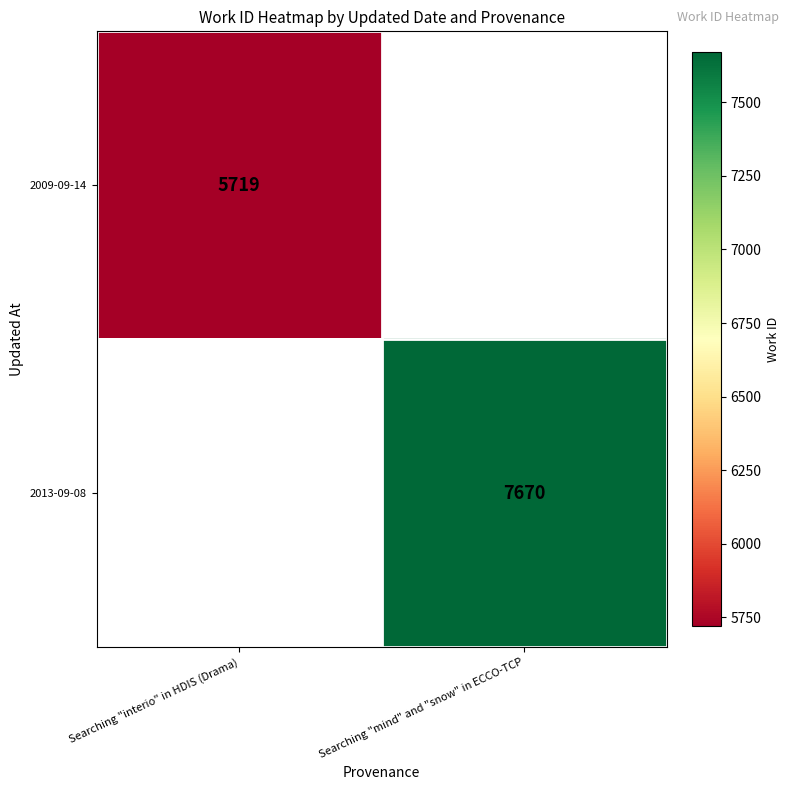

Is it true that 2013-09-08 equals 1673 at Searching "mind" and "snow" in ECCO-TCP?

False